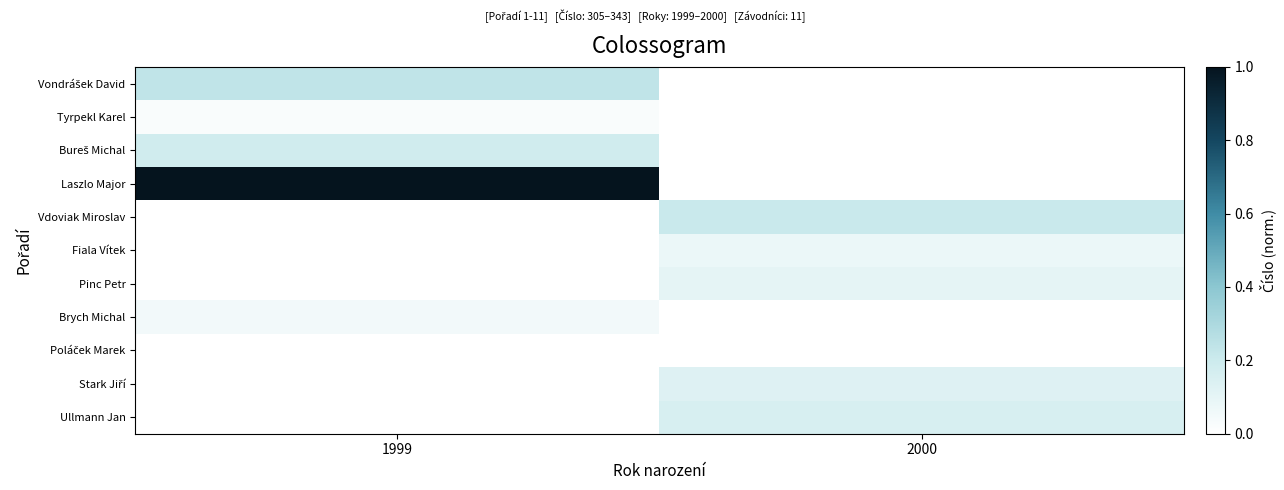

At which category is the sum across all series the highest?

1999